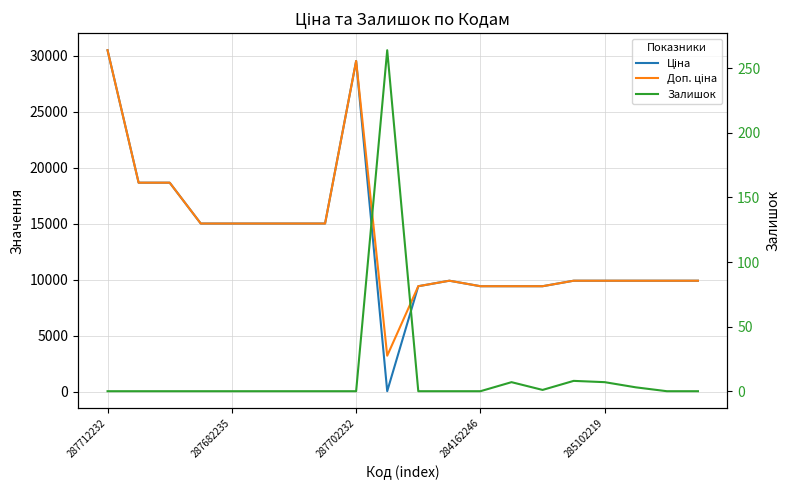

True or false: Ціна has more than 2 points higher than both neighbors.

False